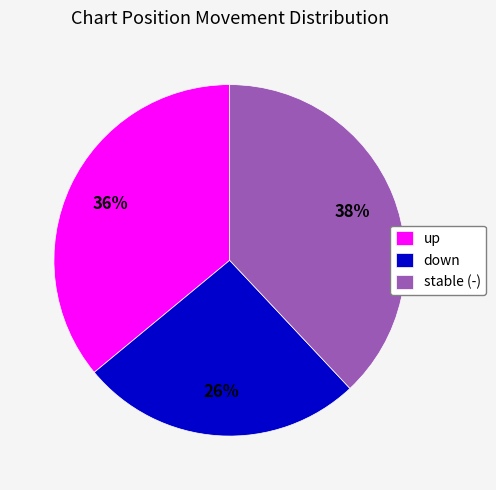

Rank the categories by value from lowest to highest.

down, up, stable (-)